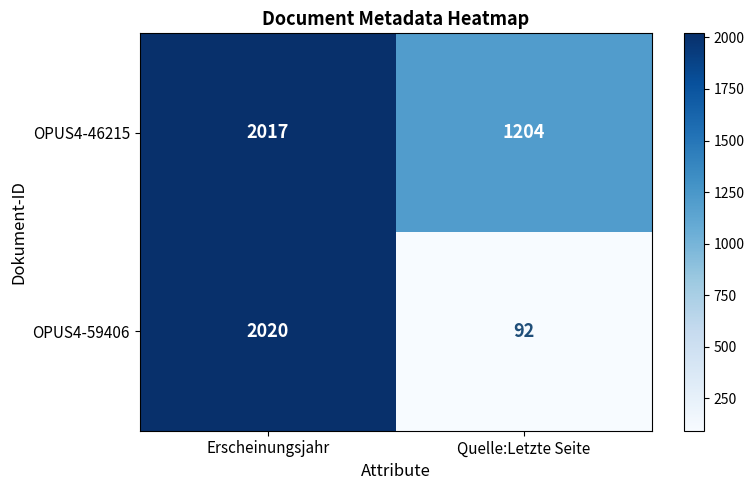

What is the difference between the maximum and minimum values in the OPUS4-59406 series?

1928